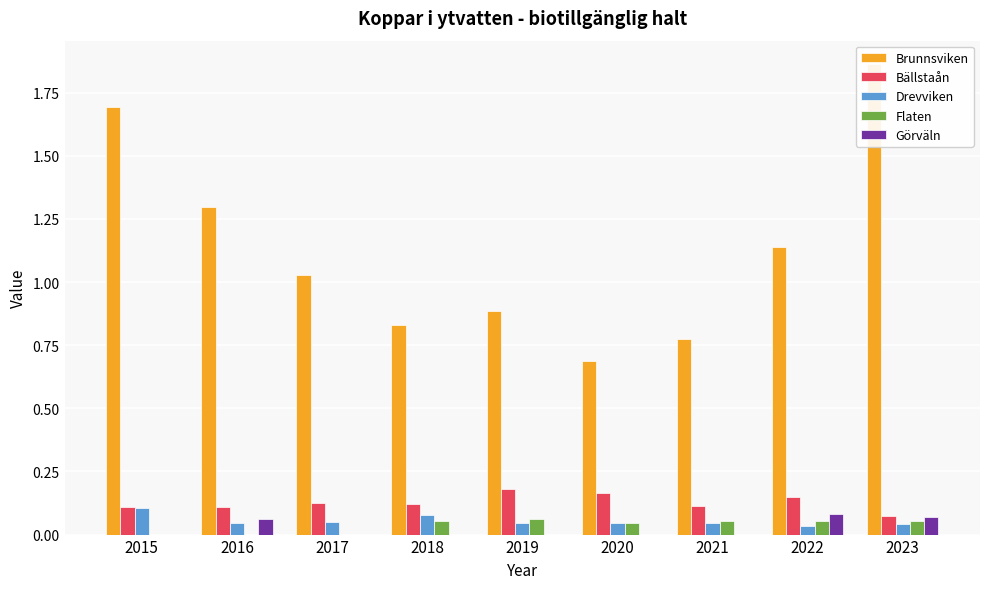

What is the value of the Bällstaån bar at the 9th from the left?

0.1